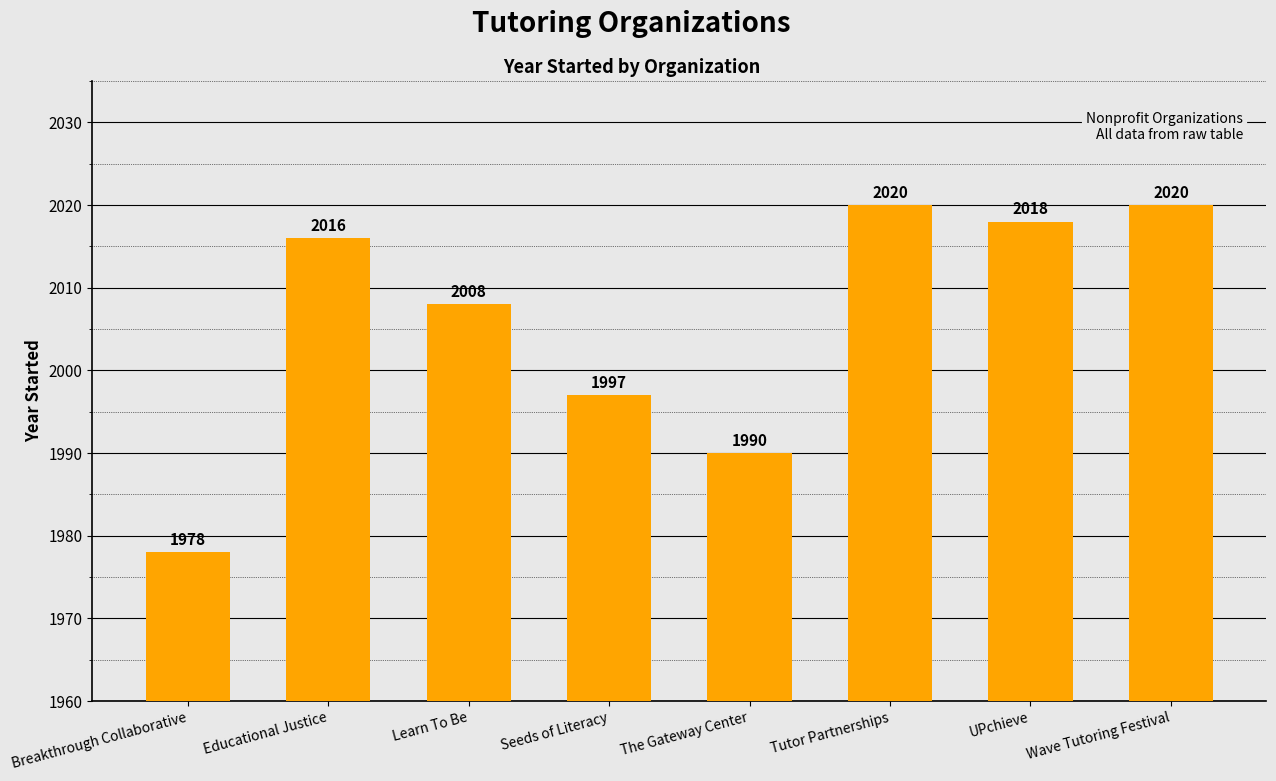

Approximately how many times larger is the value at Educational Justice compared to UPchieve?

1.0